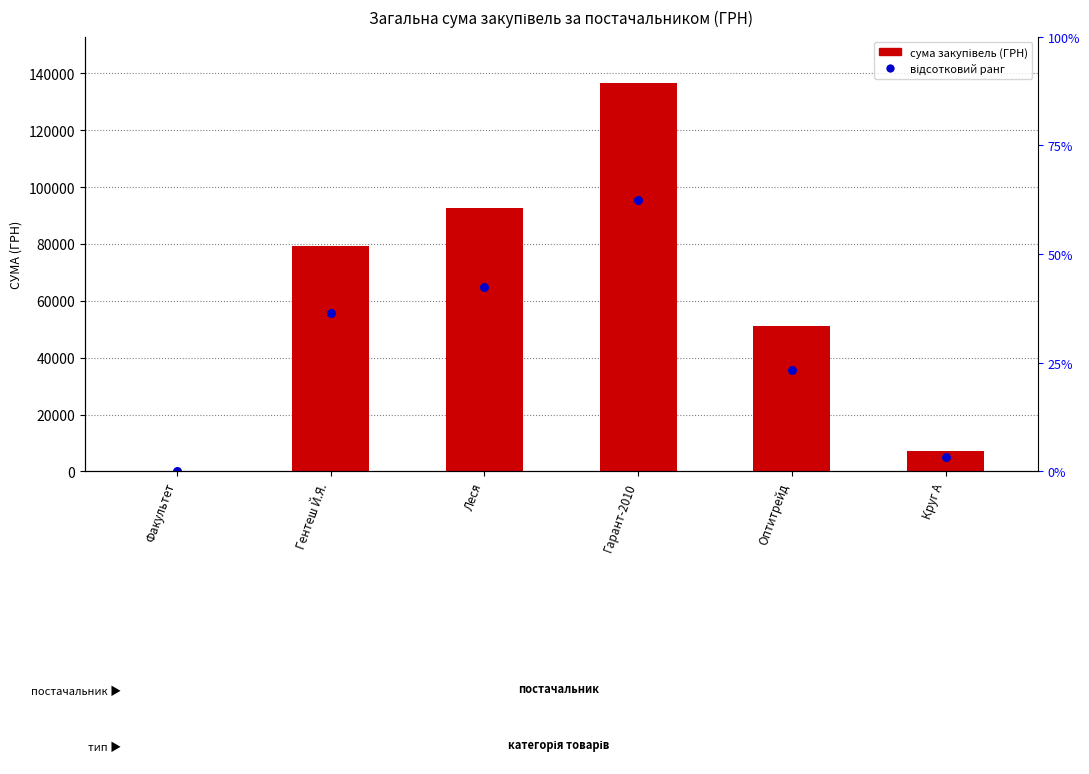

Which series has the largest Y range (max minus min)?

СУМА (ГРН)